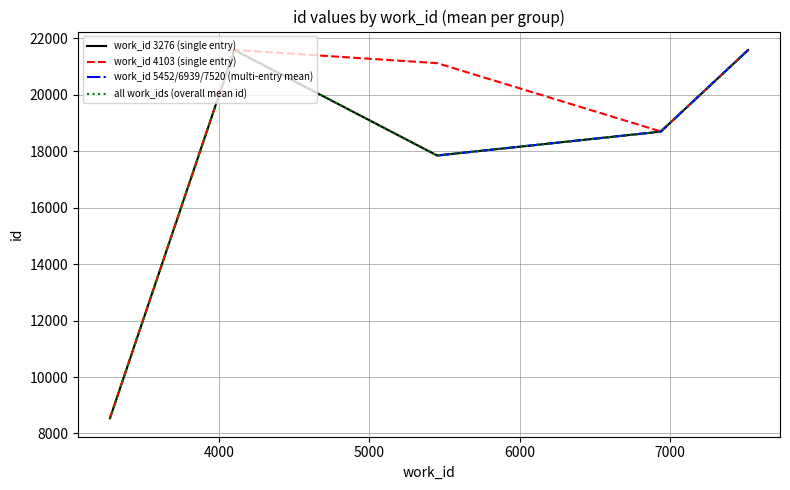

Between 6000 and 4000, which is larger?

4000